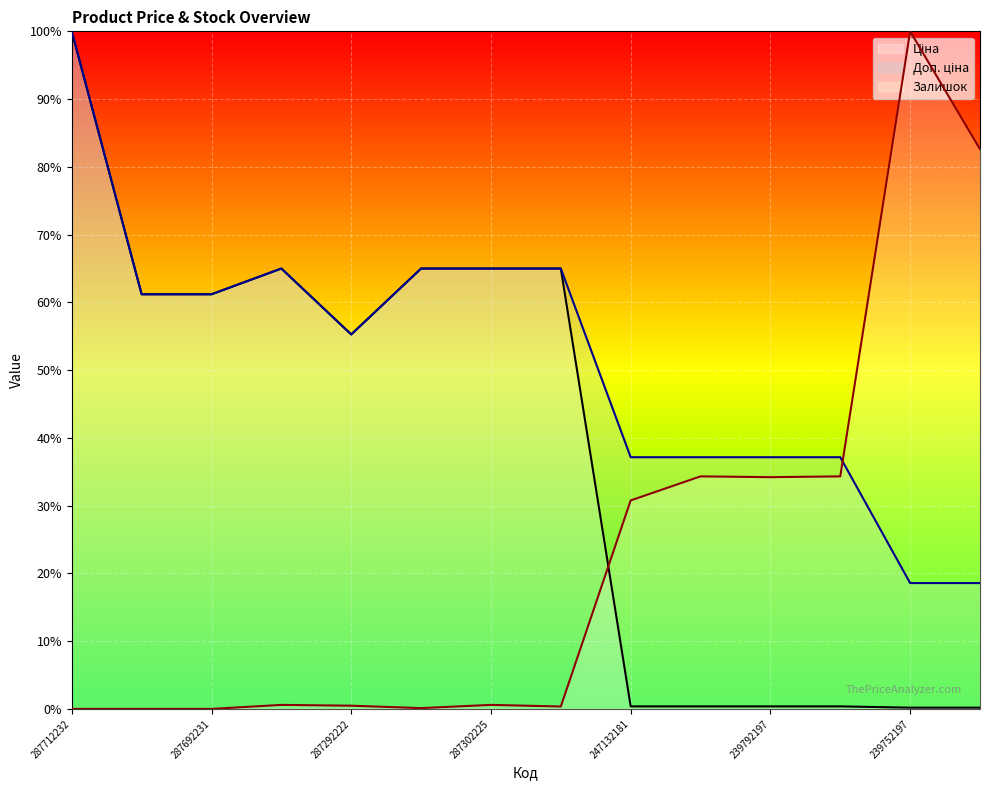

Rank the series at 247132180 from highest to lowest value.

Доп. ціна, Залишок, Ціна